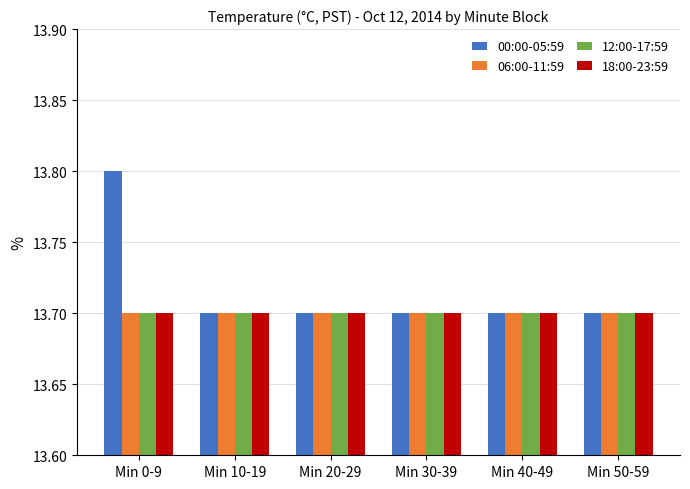

What is the sum of all 18:00-23:59 values?

82.2